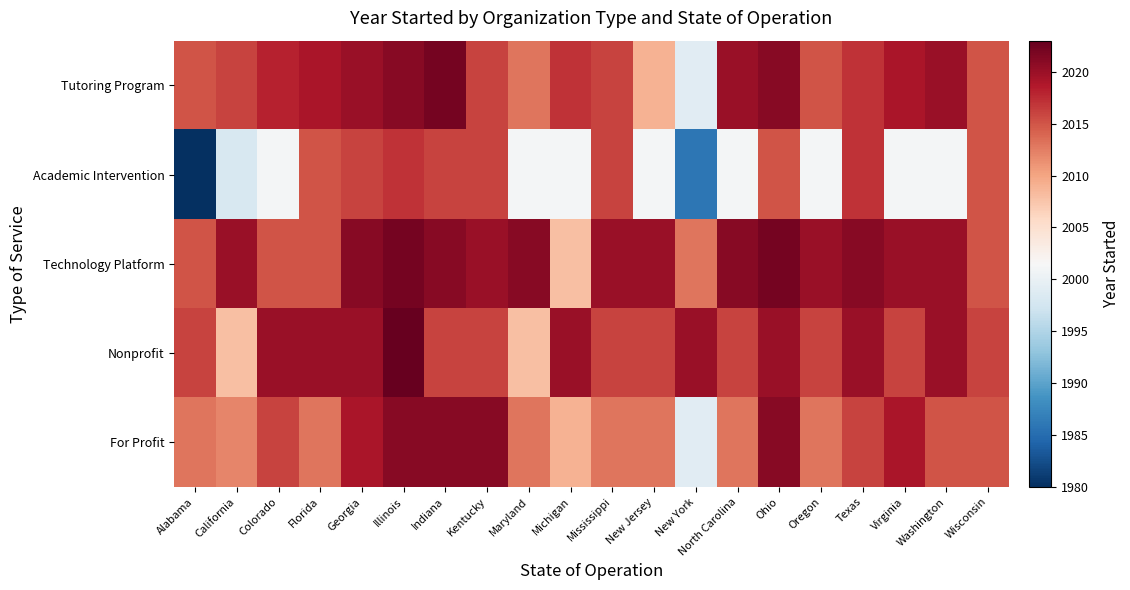

Which series has the widest spread of values?

Academic Intervention